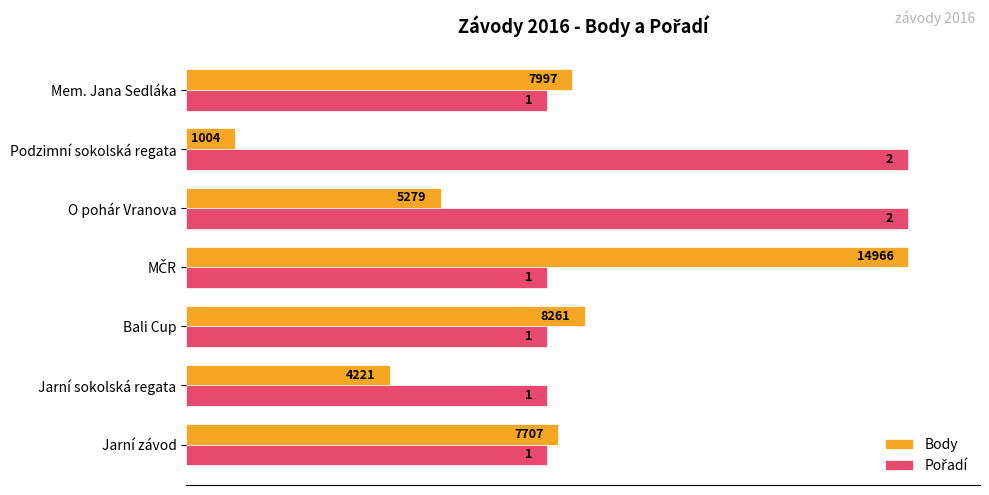

How many series are shown in this chart?

2